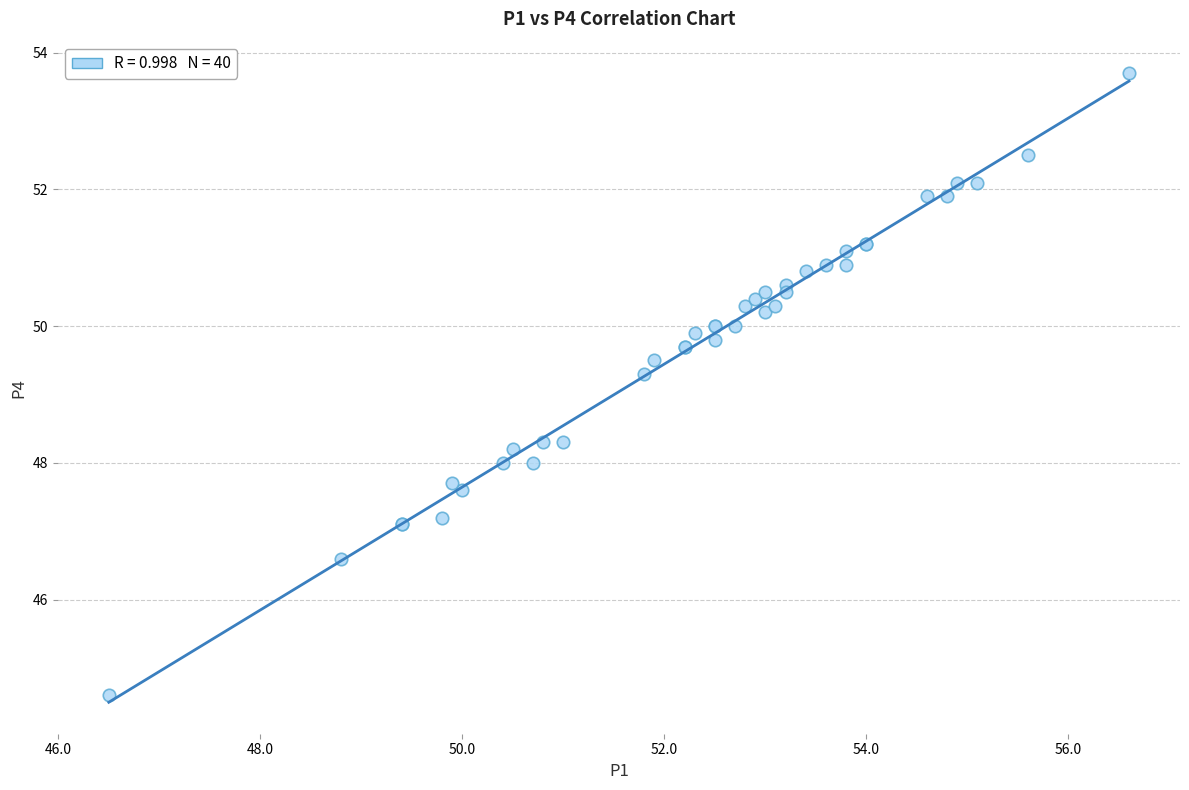

What Y value in the scatter plot is closest to 49?

49.3